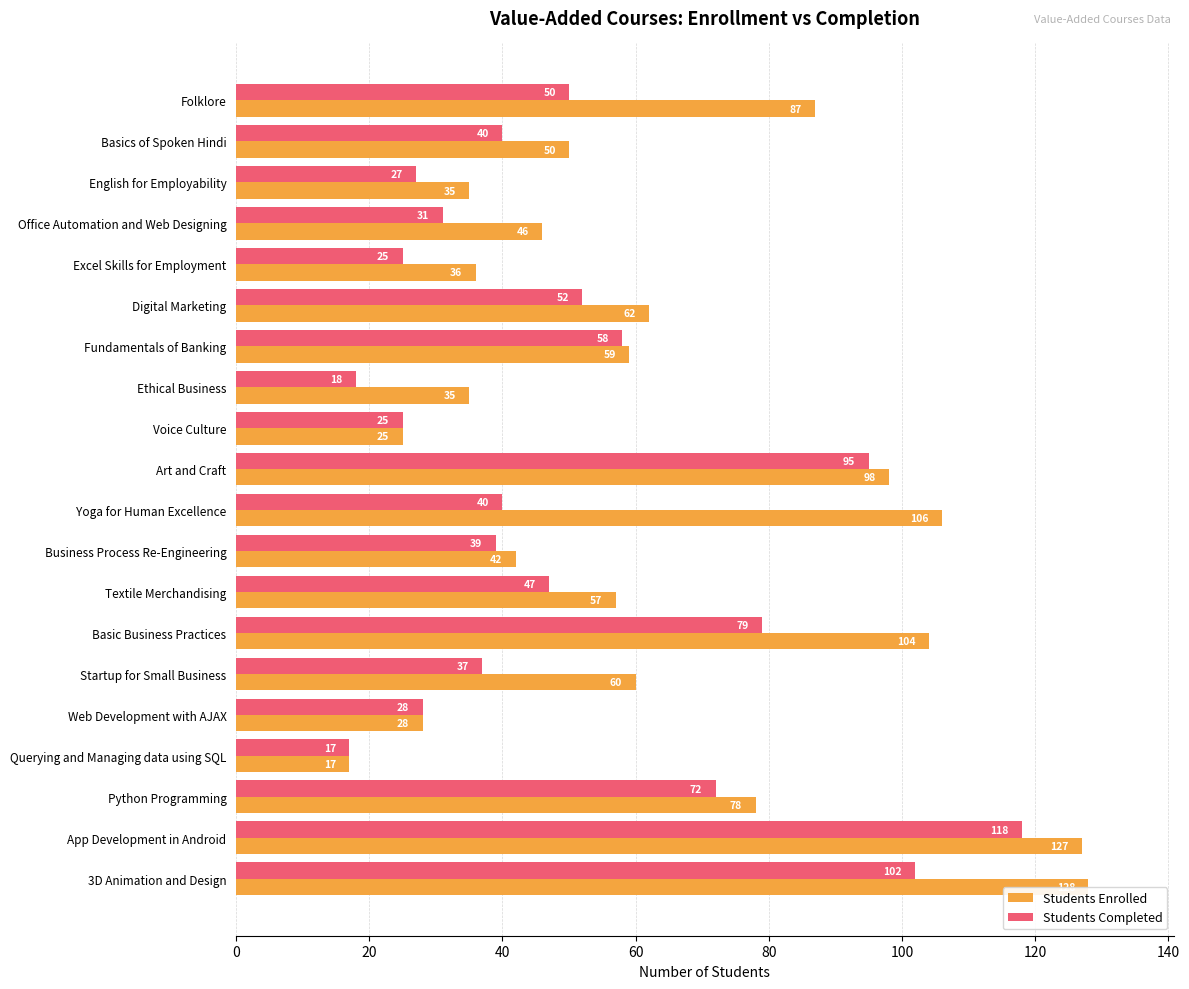

What is the total value across all series at Business Process Re-Engineering?

81